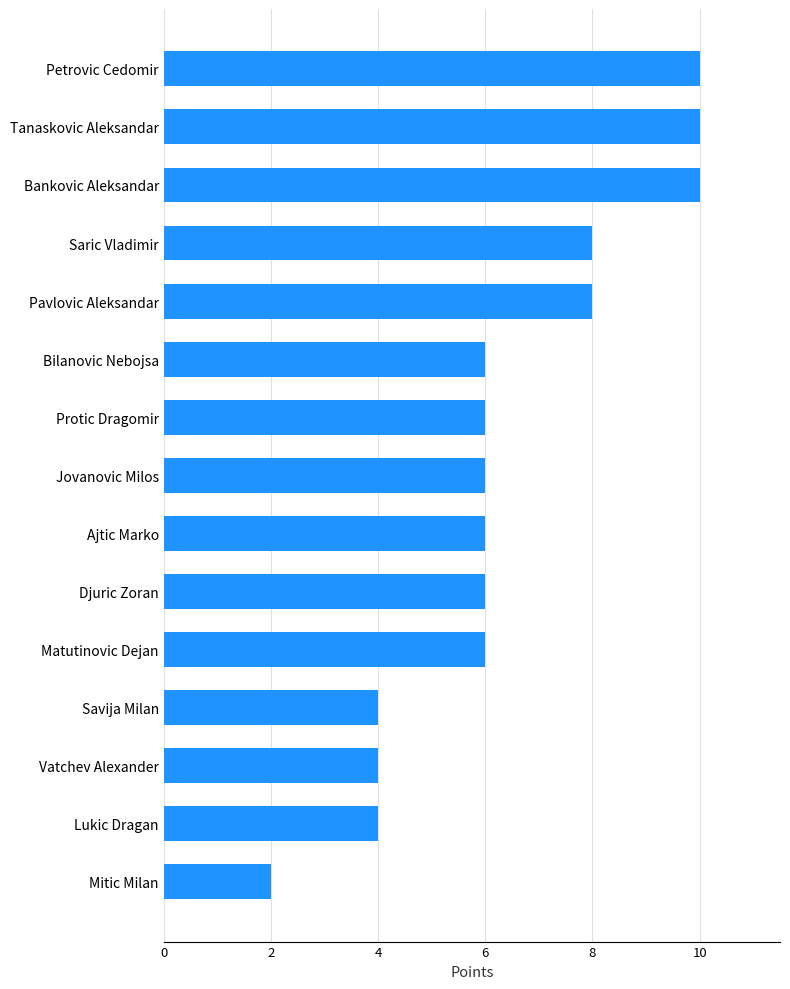

How many data points does each series have?

15